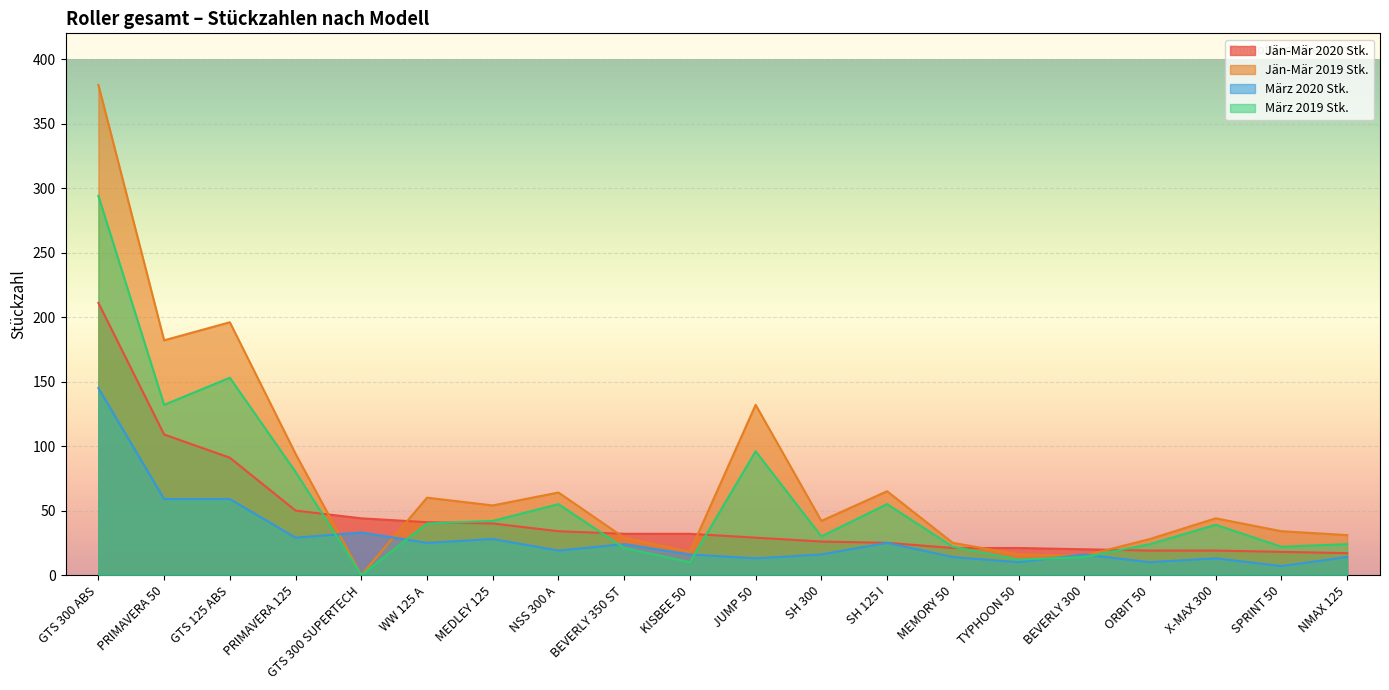

What is the total value across all series at TYPHOON 50?

59